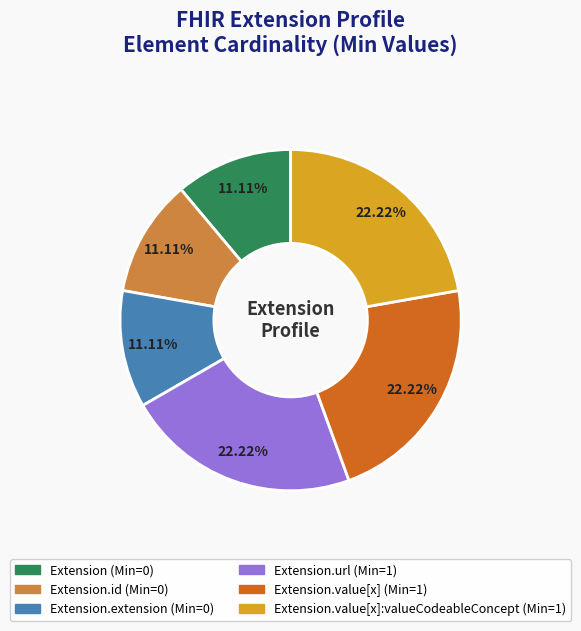

Is there any slice that represents more than half of the pie?

No